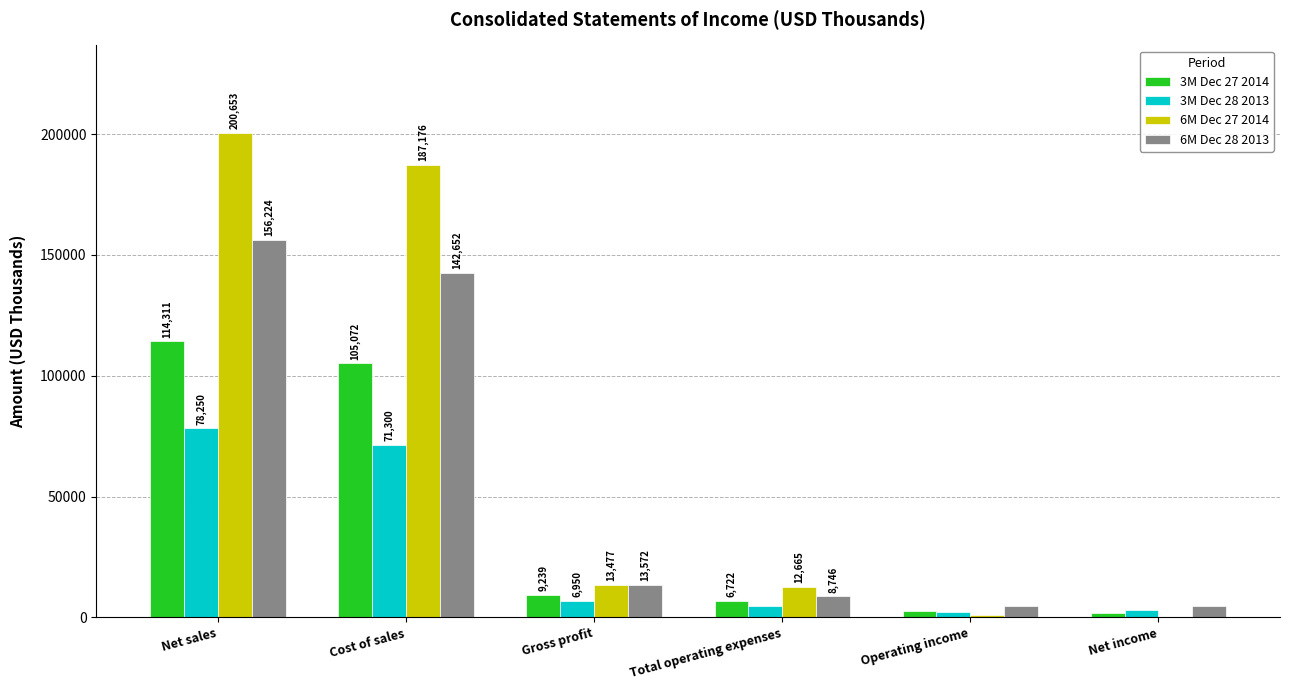

At which category is the sum across all series the highest?

Net sales